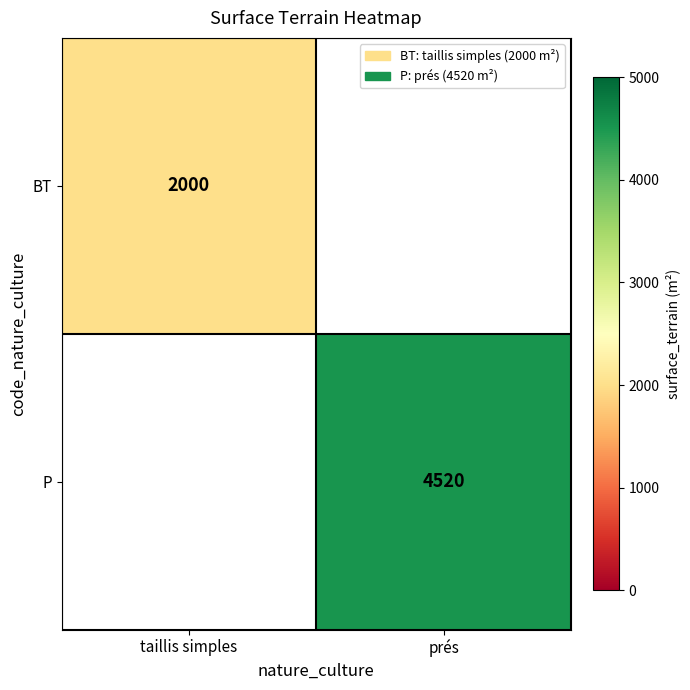

The value of BT at taillis simples is 3471. True or false?

False